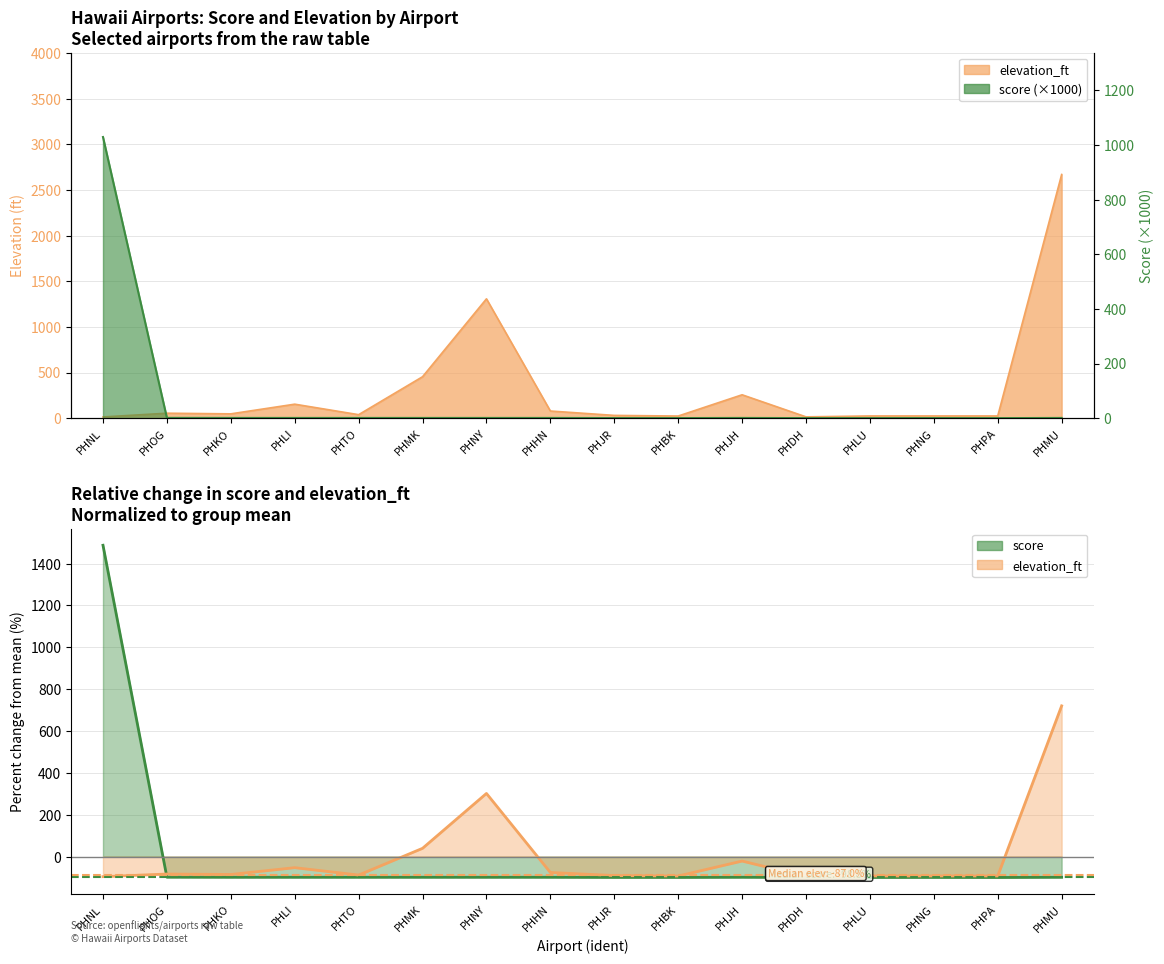

At which category is the sum across all series the highest?

PHNL